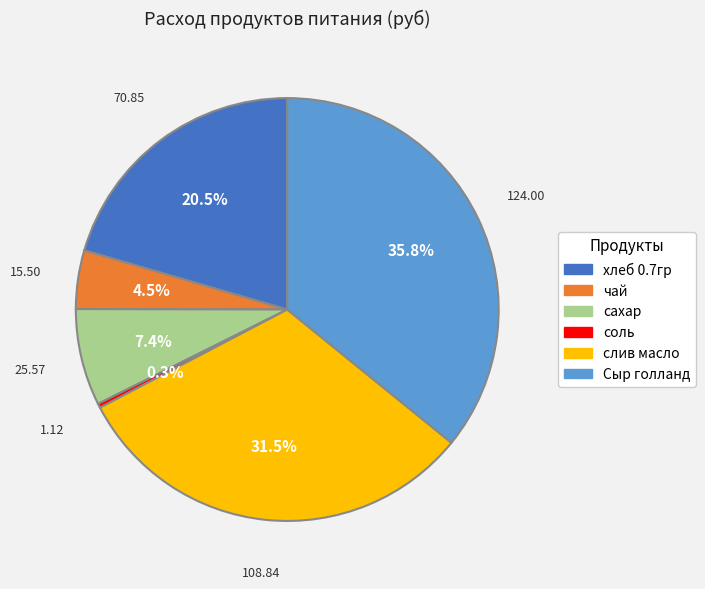

To the nearest percent, what portion does сахар represent?

7%